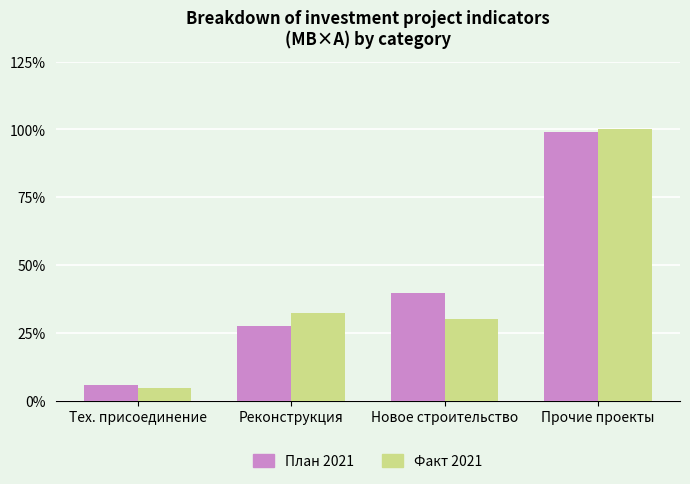

Is it true that План 2021 equals 39.9 at Новое строительство?

True